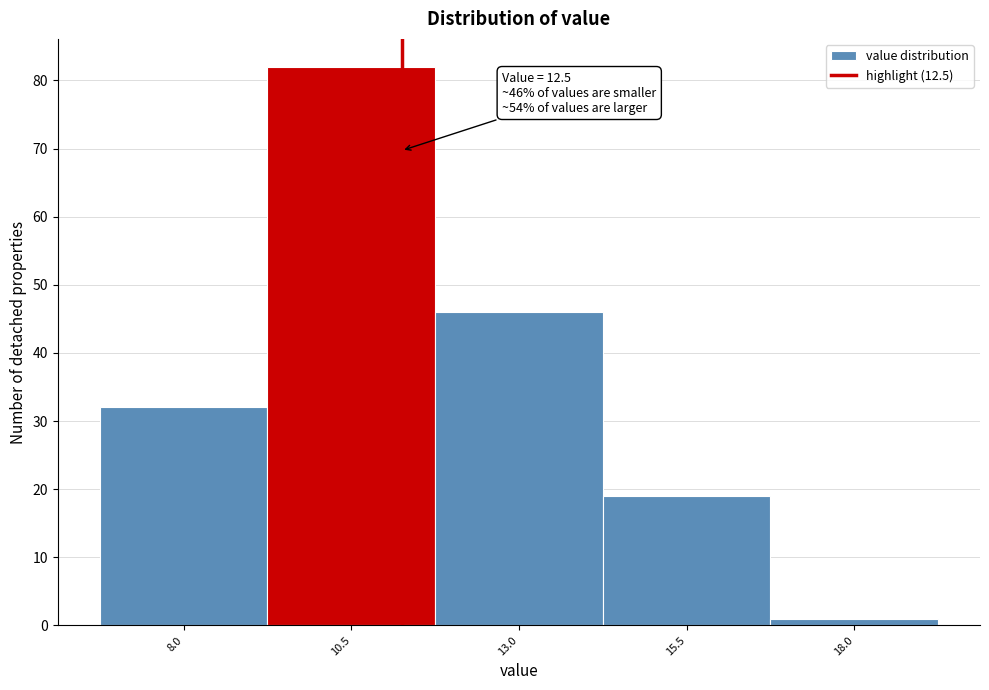

Reading right to left, extract all data points from this chart.

18.0=1	15.5=19	13.0=46	10.5=82	8.0=32